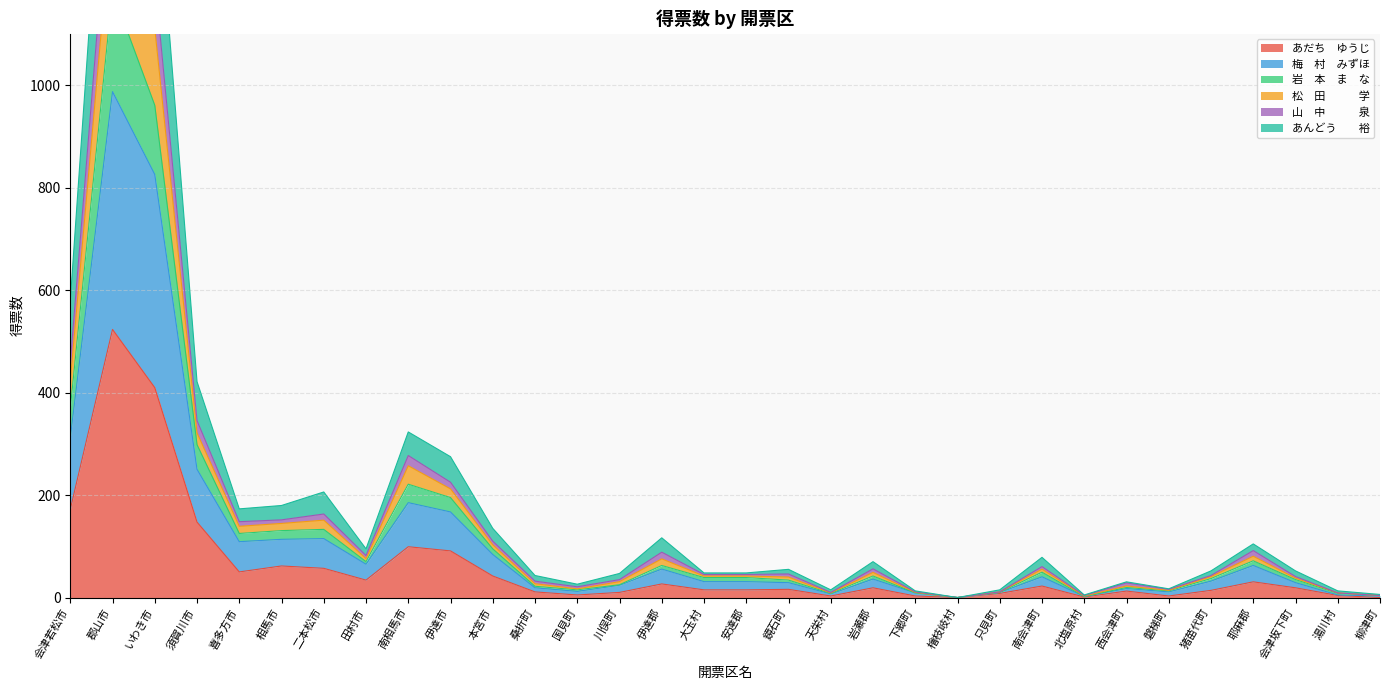

What is the maximum value shown in the chart?

1765.2